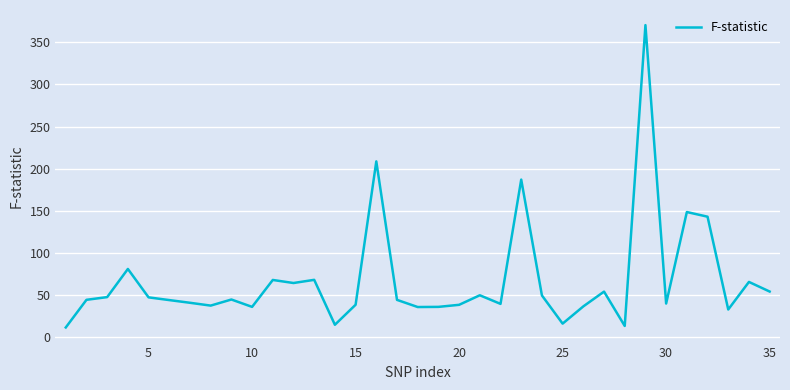

Does the chart display data point markers on the line(s)?

No